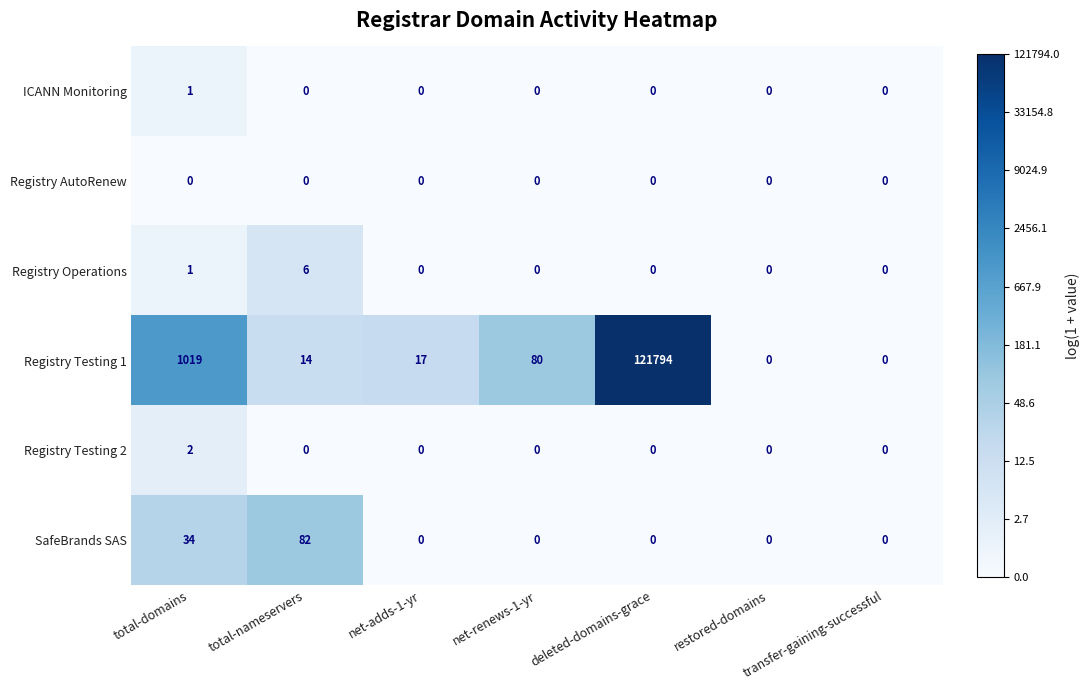

At which label is Registry Operations closest to 3?

total-domains